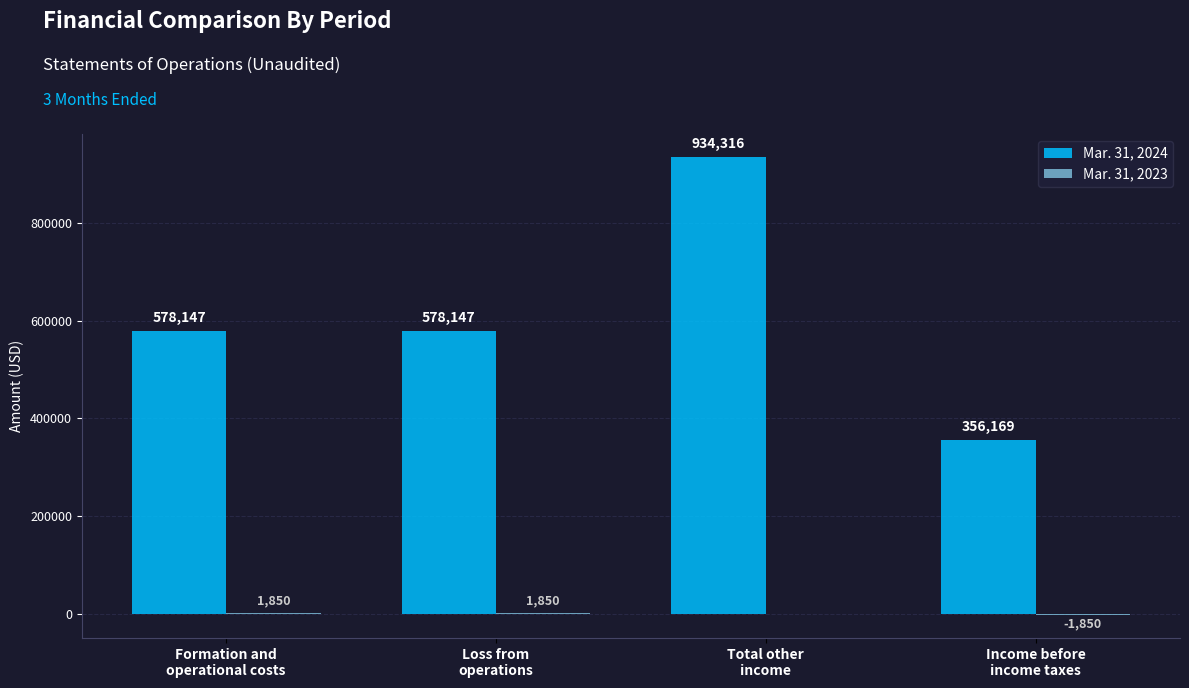

Which series has the largest total across all categories?

Mar. 31, 2024